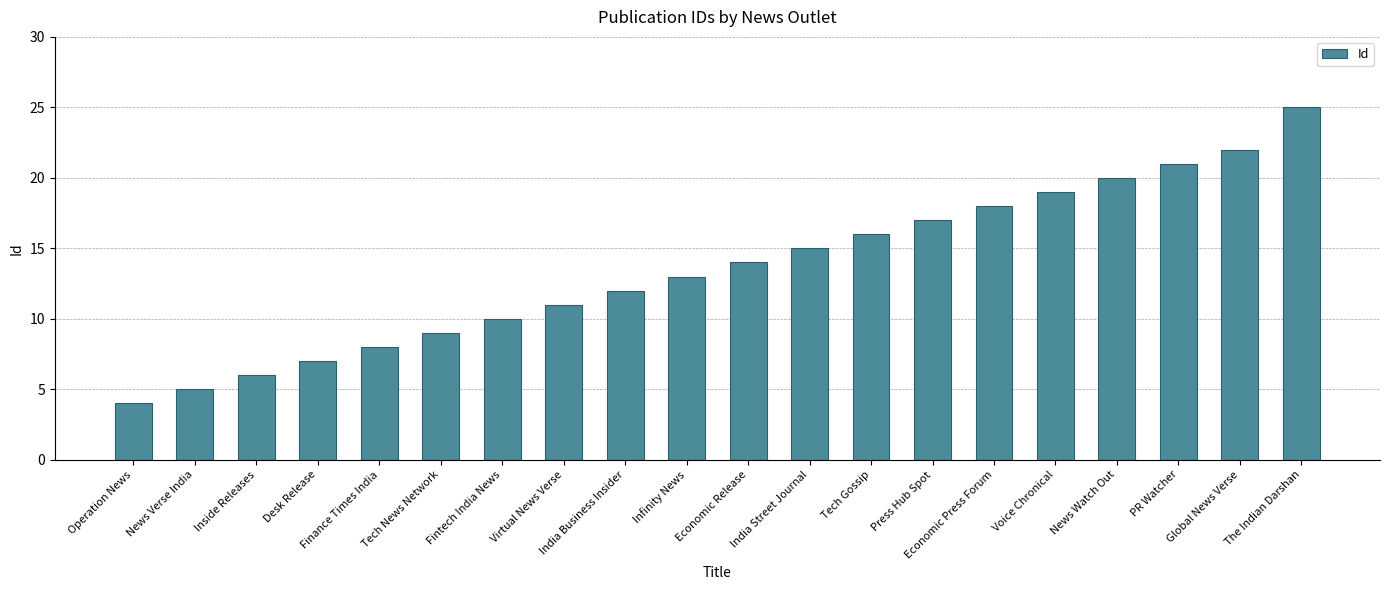

What position from the right is Press Hub Spot?

7